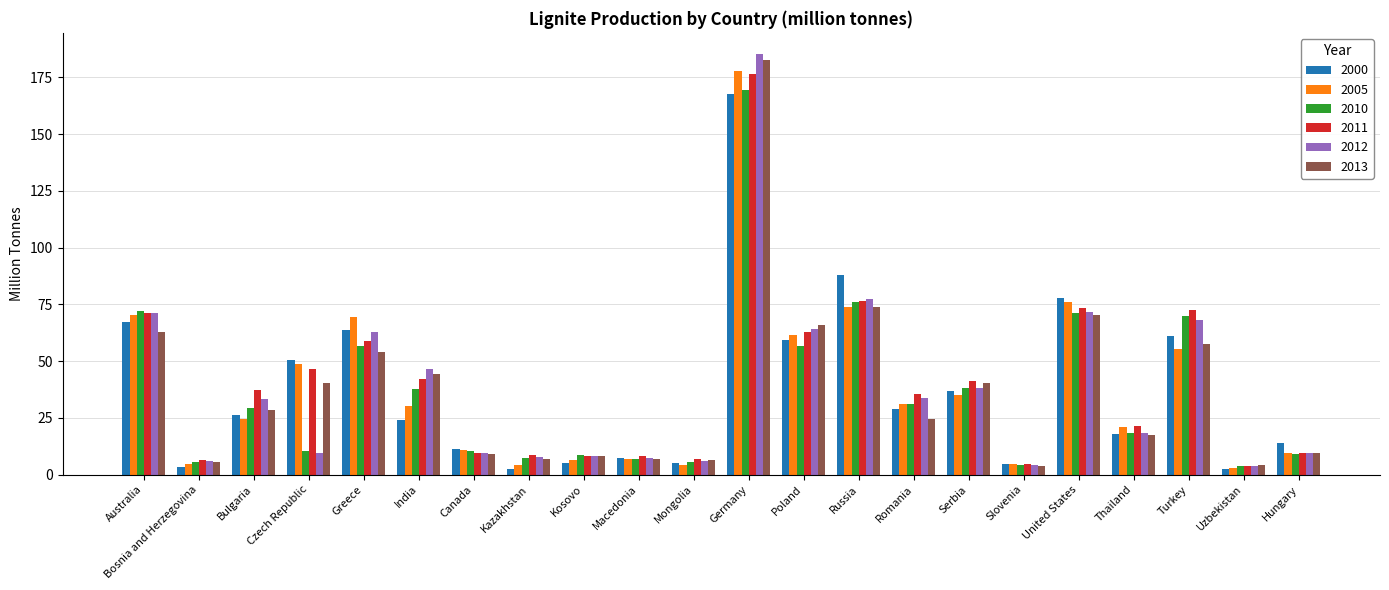

Read the 2010 value at Hungary.

9.1